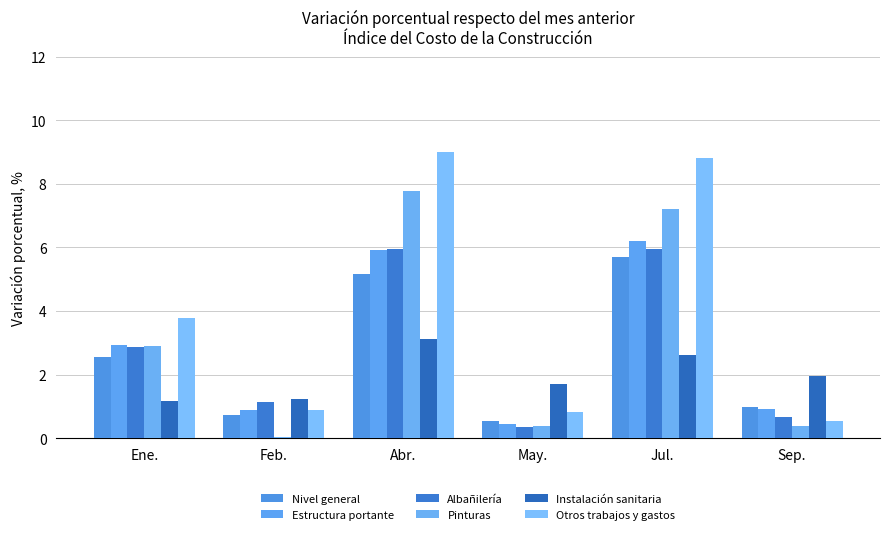

Reading right to left, what are all the values shown in this chart?

Nivel general: Sep.=1.0	Jul.=5.7	May.=0.5	Abr.=5.2	Feb.=0.7	Ene.=2.5
Estructura portante: Sep.=0.9	Jul.=6.2	May.=0.5	Abr.=5.9	Feb.=0.9	Ene.=2.9
Albañilería: Sep.=0.7	Jul.=5.9	May.=0.3	Abr.=6.0	Feb.=1.1	Ene.=2.9
Pinturas: Sep.=0.4	Jul.=7.2	May.=0.4	Abr.=7.8	Feb.=0.1	Ene.=2.9
Instalación sanitaria: Sep.=1.9	Jul.=2.6	May.=1.7	Abr.=3.1	Feb.=1.2	Ene.=1.2
Otros trabajos y gastos: Sep.=0.5	Jul.=8.8	May.=0.8	Abr.=9.0	Feb.=0.9	Ene.=3.8